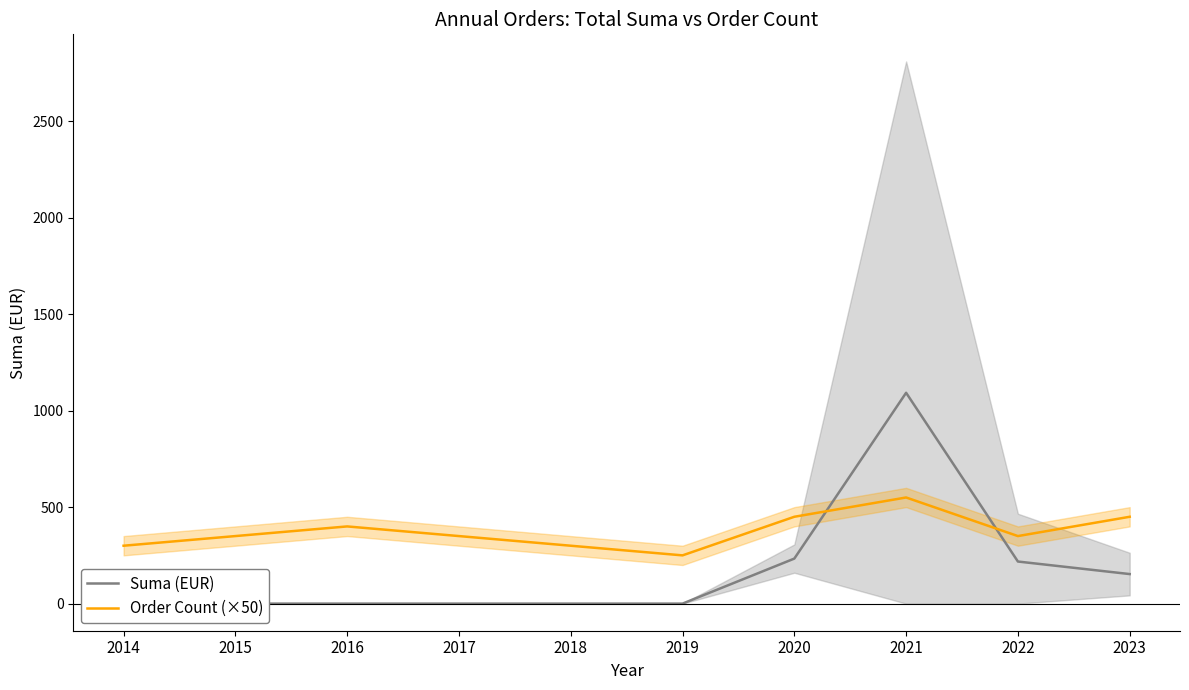

True or false: Order Count (×50) has a value of 550.0 at 2021.

True